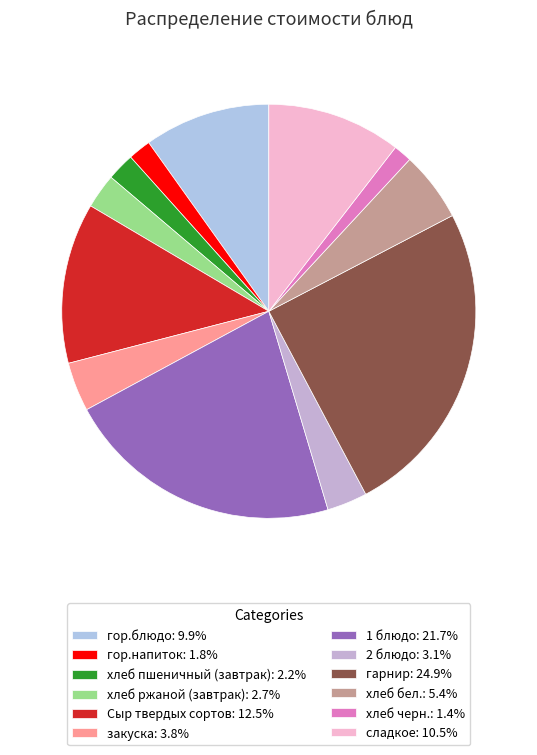

Count the number of slices in the pie.

12